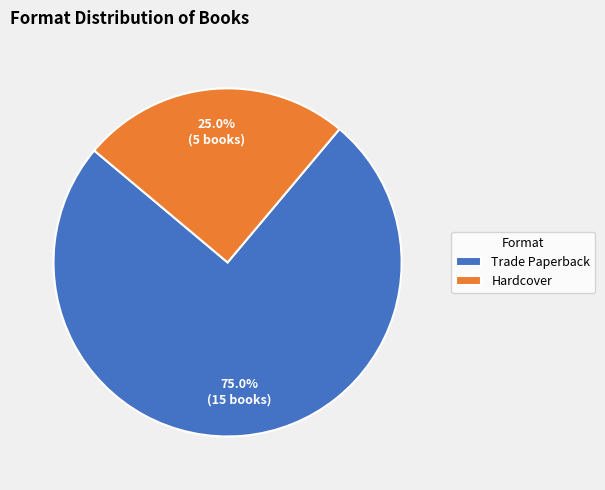

To the nearest percent, what is the average slice percentage?

50%